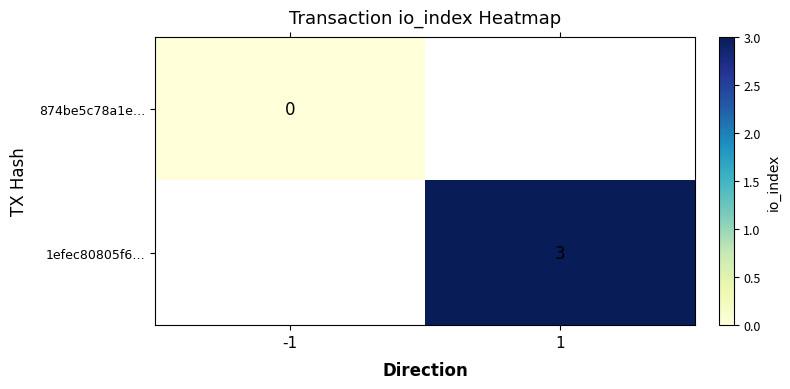

Rank the categories by 1efec80805f6… value from highest to lowest.

-1, 1